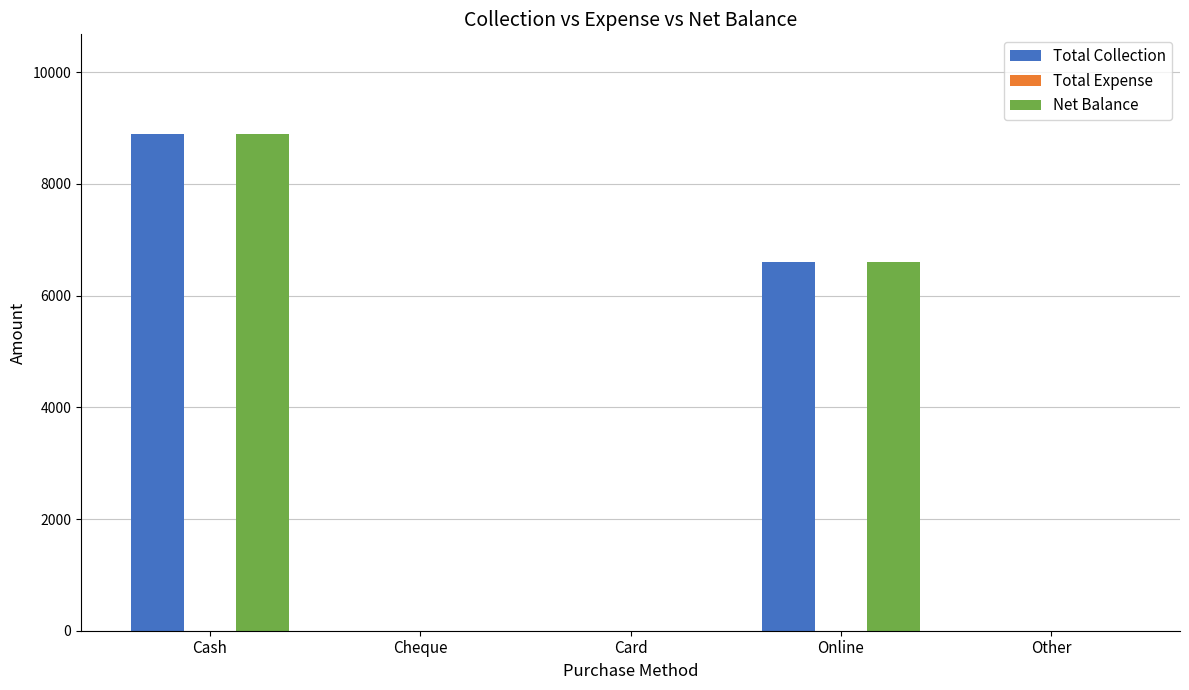

At which category does the chart reach its peak across all series?

Cash